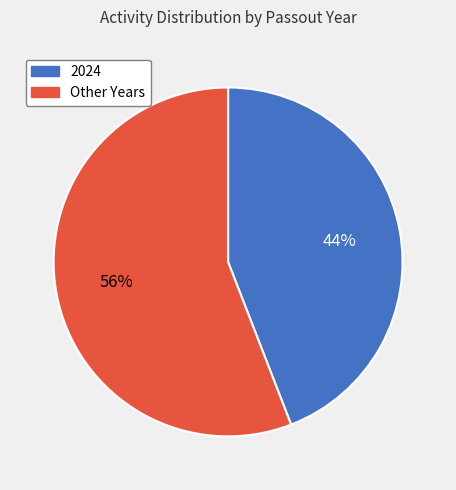

True or false: Other Years accounts for 56% of the total.

True